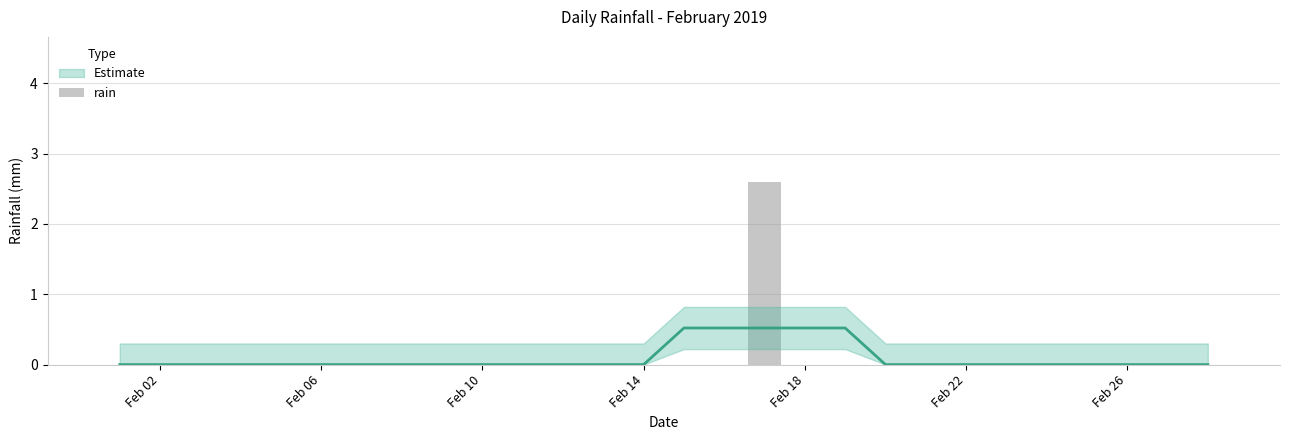

What is the greatest value displayed?

2.6